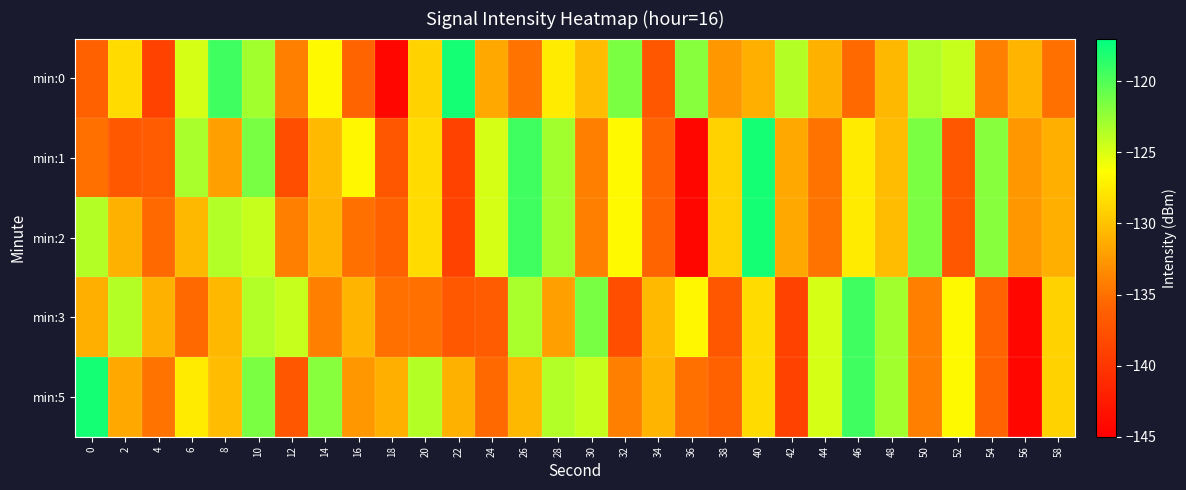

Rank the series by their maximum value, from highest to lowest.

min:0, min:1, min:2, min:5, min:3